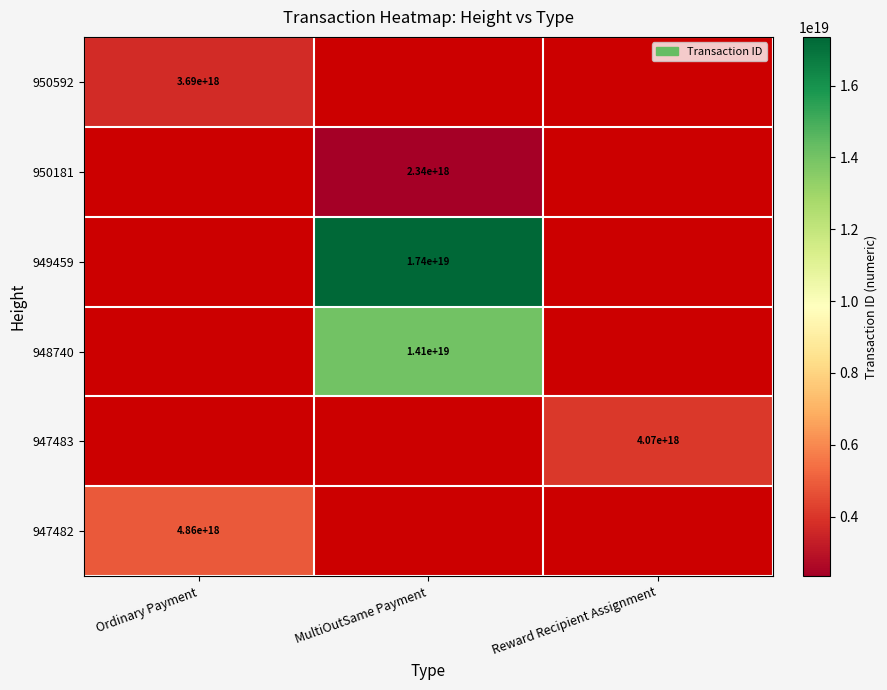

How many categories are shown in the chart?

3